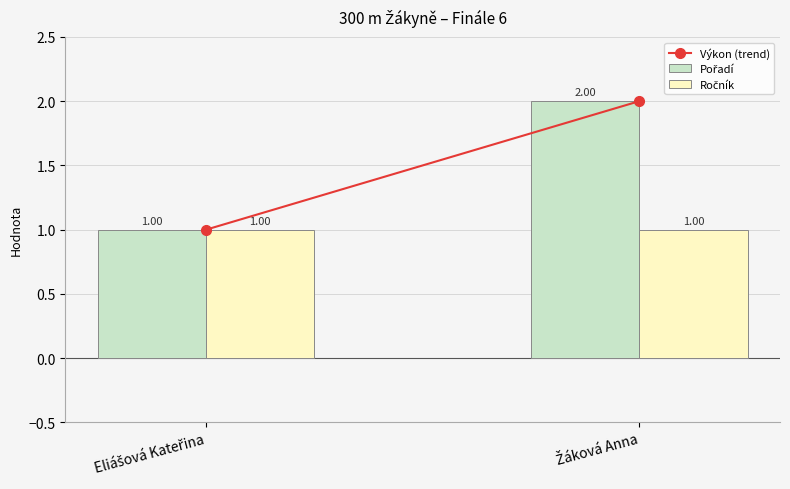

What is the lowest value of the Ročník series?

1